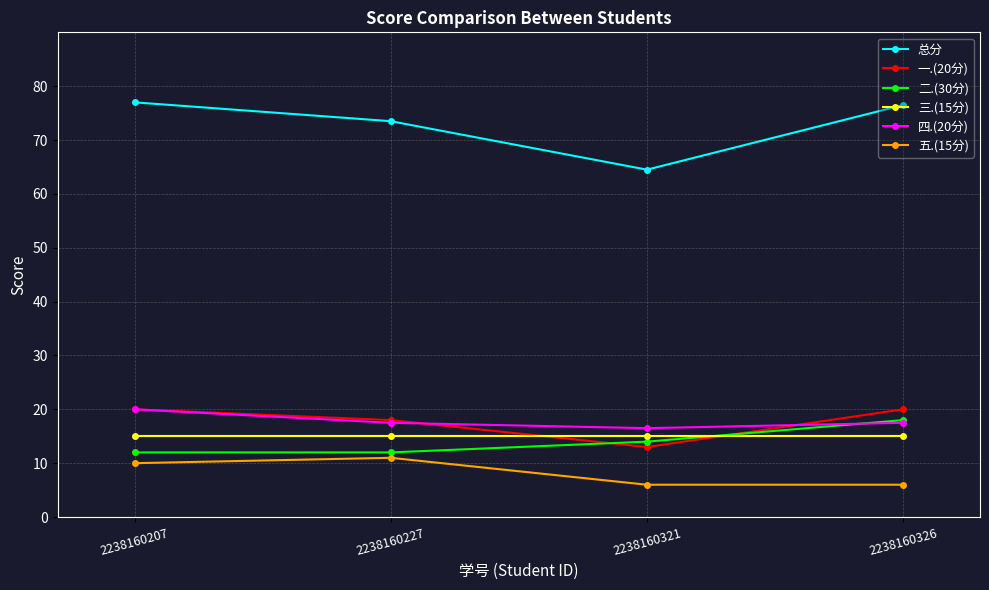

Is it true that 四.(20分) equals 20.0 at 2238160207?

True